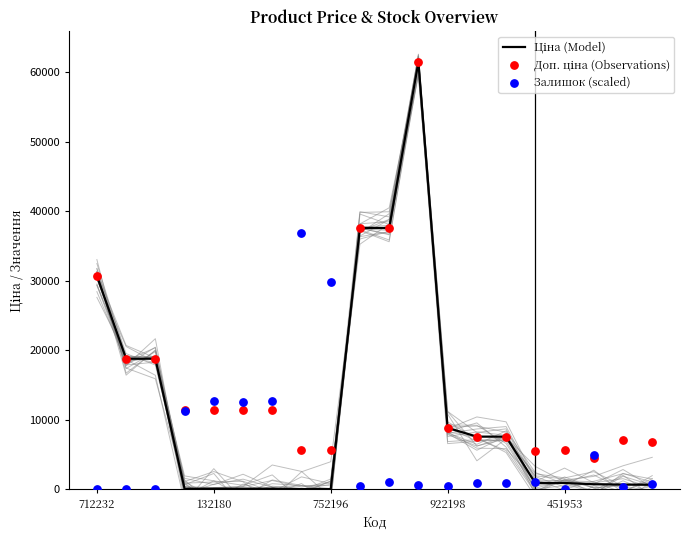

Which series contains the highest Y value?

Ціна (Model)